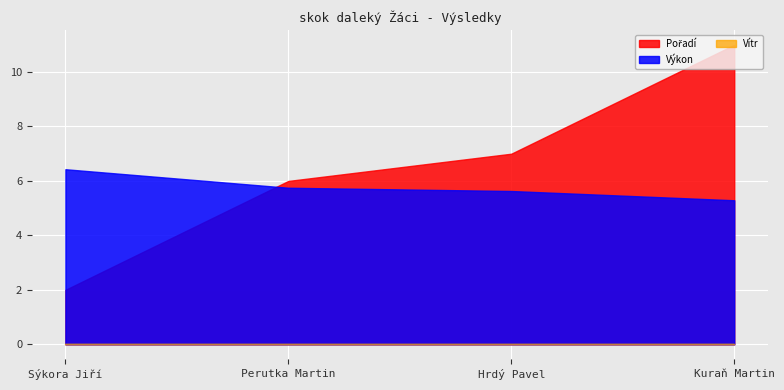

True or false: Pořadí and Vítr intersect in this chart.

False